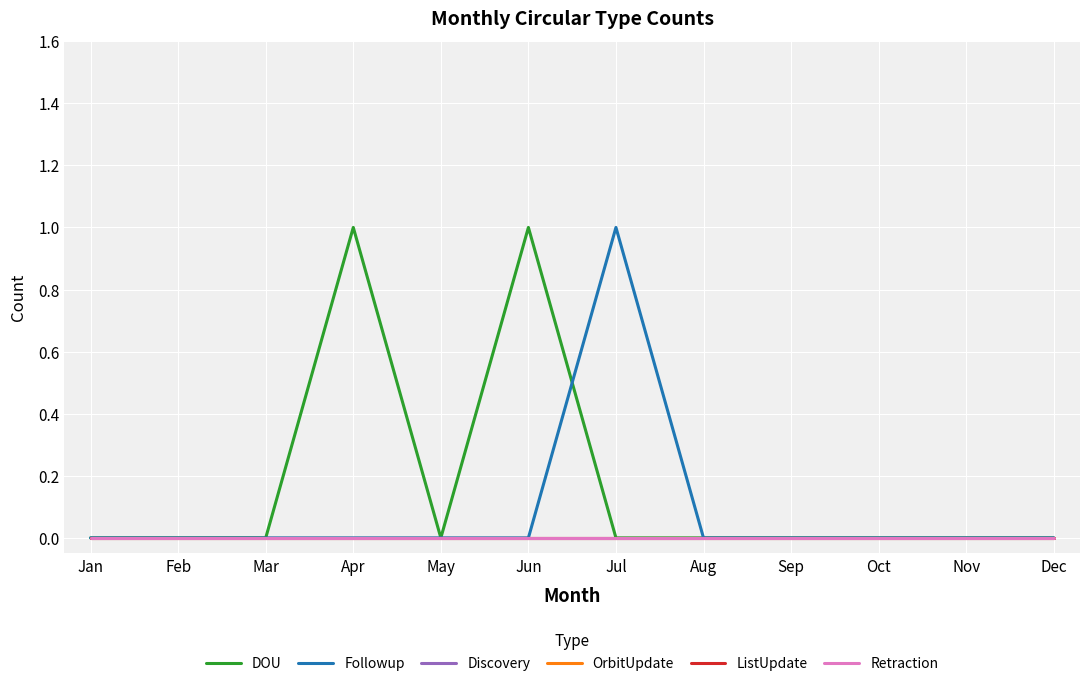

Rank the series by their maximum value, from lowest to highest.

Discovery, OrbitUpdate, ListUpdate, Retraction, DOU, Followup